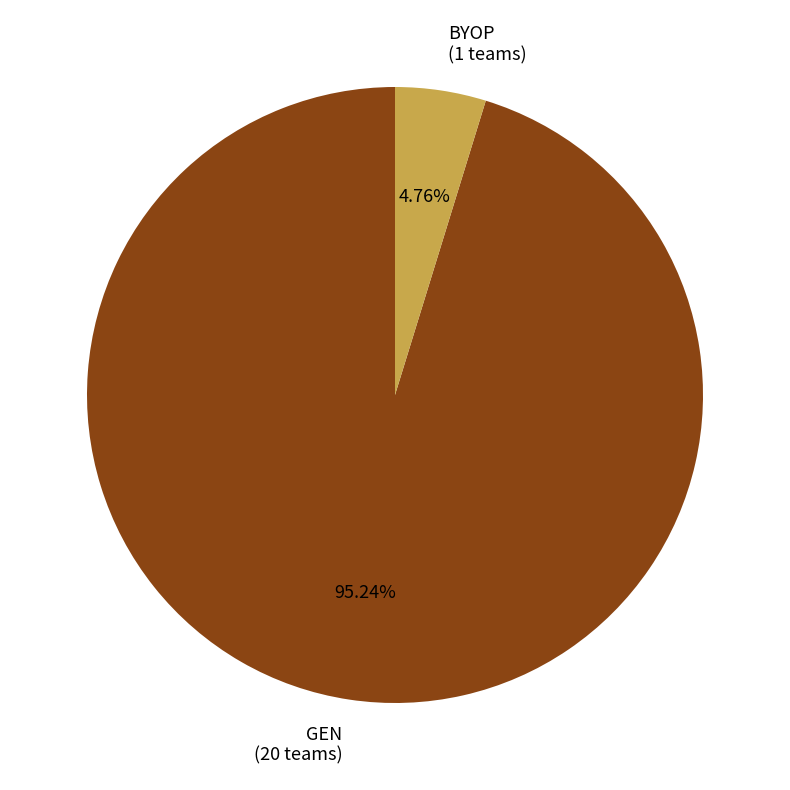

What is the largest slice in the pie chart?

GEN